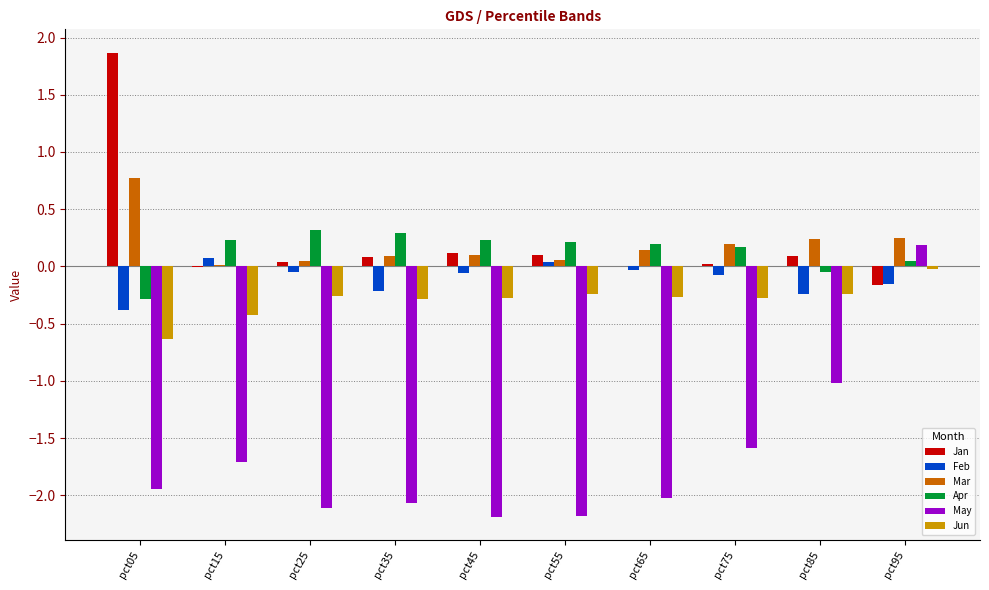

What is the sum of the May values at pct65 and pct85?

-3.0